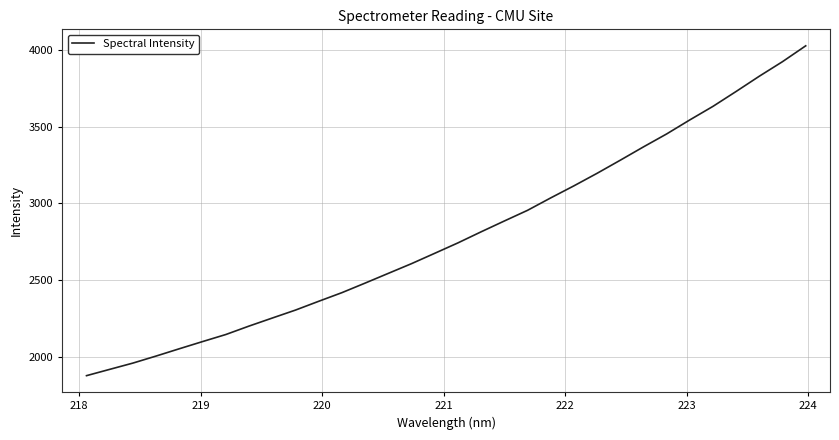

What is the minimum value shown in the chart?

1876.6